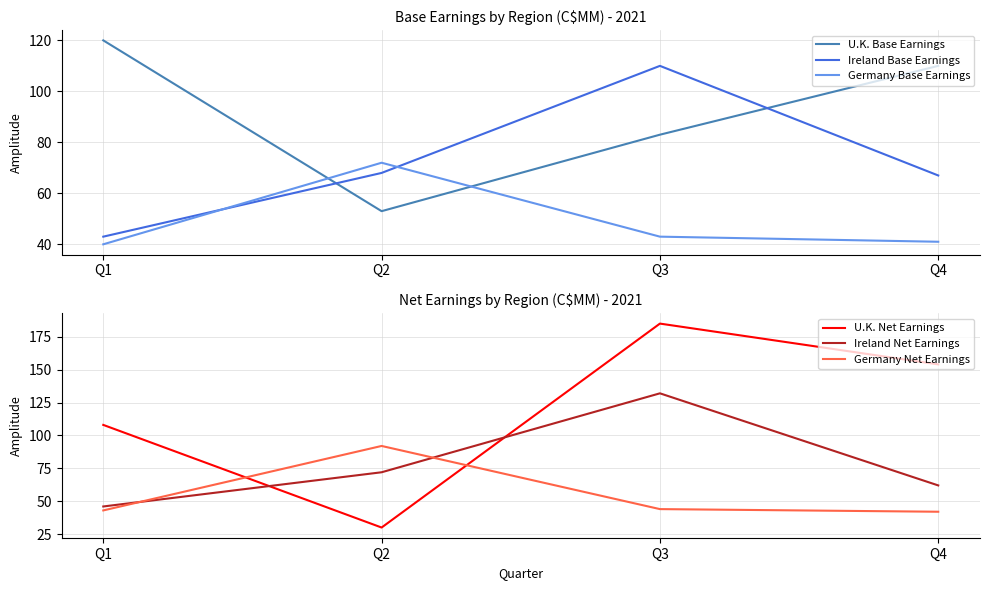

What is the value of the U.K. Base Earnings point at the 2nd from the left?

53